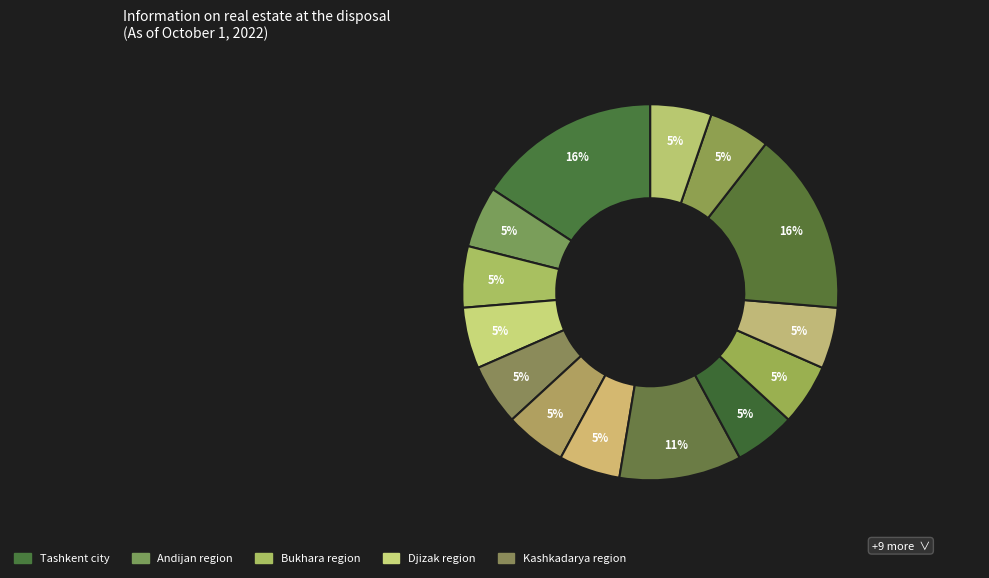

How many segments does this pie chart have?

14